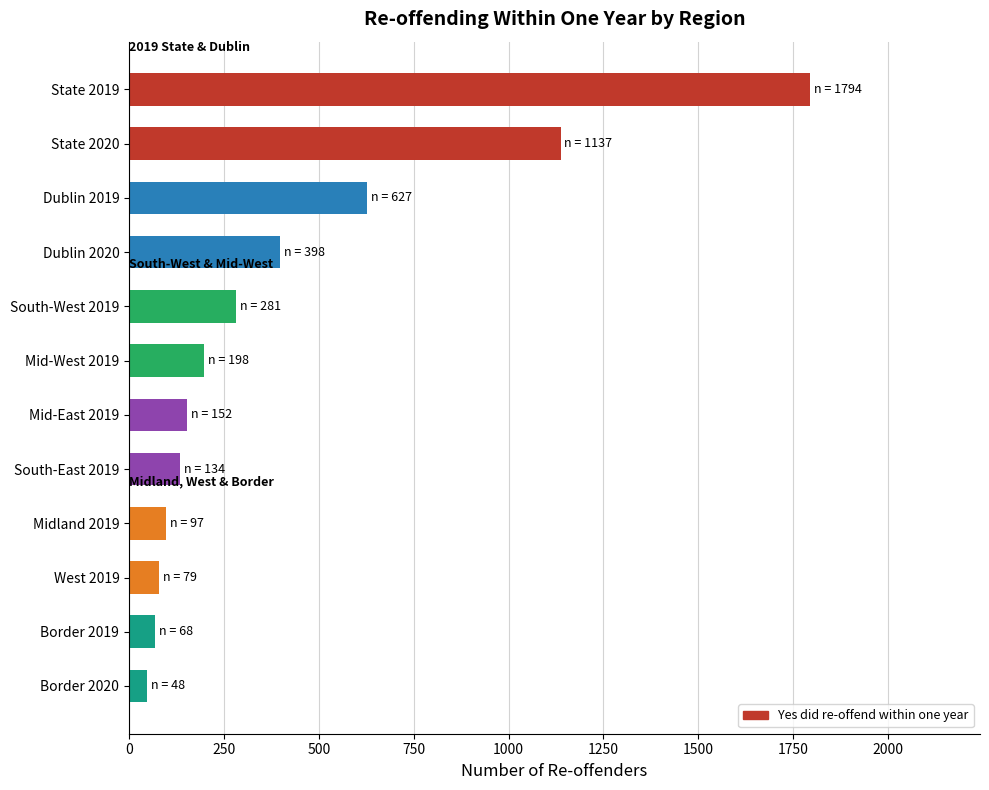

Which category has the highest value across all series?

State 2019